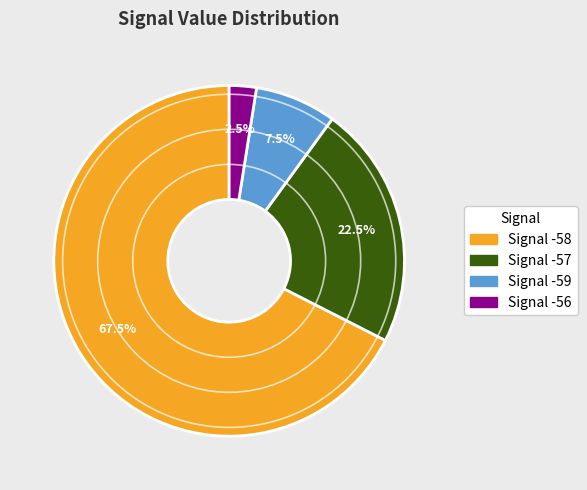

Does any single category account for the majority?

Yes